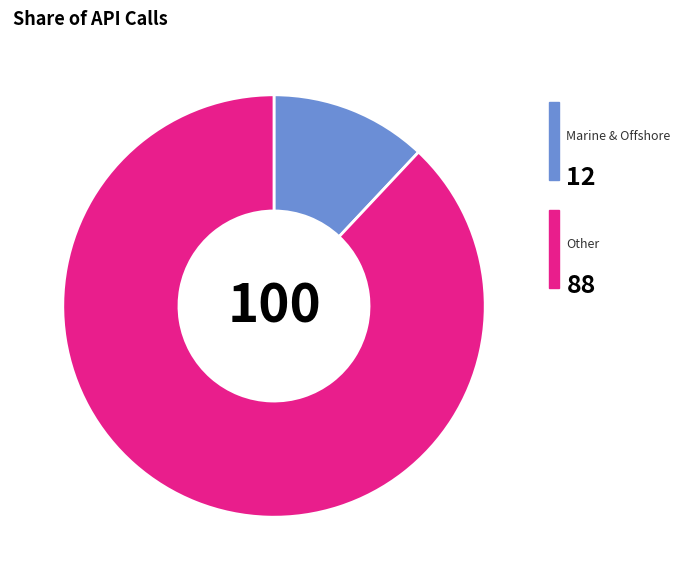

Does any single category account for the majority?

Yes